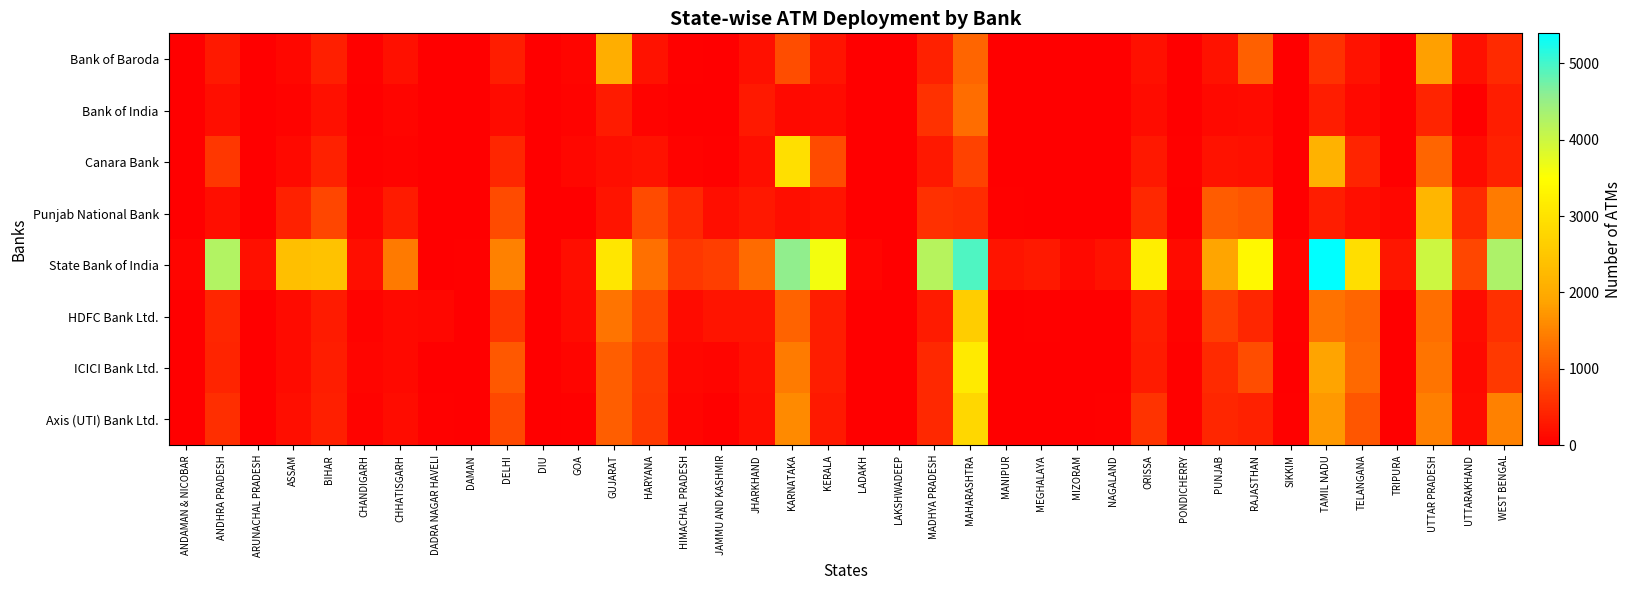

Reading left to right, transcribe all the data shown in this chart.

Bank of Baroda: ANDAMAN & NICOBAR=2	ANDHRA PRADESH=314	ARUNACHAL PRADESH=8	ASSAM=88	BIHAR=376	CHANDIGARH=26	CHHATISGARH=209	DADRA NAGAR HAVELI=19	DAMAN=6	DELHI=353	DIU=1	GOA=72	GUJARAT=2055	HARYANA=213	HIMACHAL PRADESH=42	JAMMU AND KASHMIR=13	JHARKHAND=200	KARNATAKA=891	KERALA=244	LADAKH=0	LAKSHWADEEP=0	MADHYA PRADESH=385	MAHARASHTRA=1179	MANIPUR=17	MEGHALAYA=14	MIZORAM=6	NAGALAND=16	ORISSA=190	PONDICHERRY=11	PUNJAB=219	RAJASTHAN=1114	SIKKIM=5	TAMIL NADU=573	TELANGANA=229	TRIPURA=13	UTTAR PRADESH=1841	UTTARAKHAND=200	WEST BENGAL=487
Bank of India: ANDAMAN & NICOBAR=2	ANDHRA PRADESH=176	ARUNACHAL PRADESH=1	ASSAM=53	BIHAR=199	CHANDIGARH=11	CHHATISGARH=83	DADRA NAGAR HAVELI=1	DAMAN=1	DELHI=141	DIU=0	GOA=57	GUJARAT=330	HARYANA=62	HIMACHAL PRADESH=15	JAMMU AND KASHMIR=6	JHARKHAND=298	KARNATAKA=118	KERALA=142	LADAKH=0	LAKSHWADEEP=0	MADHYA PRADESH=576	MAHARASHTRA=1251	MANIPUR=4	MEGHALAYA=1	MIZORAM=3	NAGALAND=2	ORISSA=153	PONDICHERRY=8	PUNJAB=120	RAJASTHAN=144	SIKKIM=3	TAMIL NADU=356	TELANGANA=120	TRIPURA=9	UTTAR PRADESH=433	UTTARAKHAND=21	WEST BENGAL=347
Canara Bank: ANDAMAN & NICOBAR=15	ANDHRA PRADESH=632	ARUNACHAL PRADESH=9	ASSAM=106	BIHAR=386	CHANDIGARH=31	CHHATISGARH=58	DADRA NAGAR HAVELI=1	DAMAN=2	DELHI=444	DIU=0	GOA=99	GUJARAT=186	HARYANA=231	HIMACHAL PRADESH=45	JAMMU AND KASHMIR=26	JHARKHAND=171	KARNATAKA=2932	KERALA=873	LADAKH=0	LAKSHWADEEP=14	MADHYA PRADESH=286	MAHARASHTRA=760	MANIPUR=6	MEGHALAYA=13	MIZORAM=6	NAGALAND=3	ORISSA=276	PONDICHERRY=27	PUNJAB=225	RAJASTHAN=206	SIKKIM=10	TAMIL NADU=2131	TELANGANA=434	TRIPURA=13	UTTAR PRADESH=1173	UTTARAKHAND=133	WEST BENGAL=397
Punjab National Bank: ANDAMAN & NICOBAR=3	ANDHRA PRADESH=170	ARUNACHAL PRADESH=4	ASSAM=383	BIHAR=806	CHANDIGARH=65	CHHATISGARH=321	DADRA NAGAR HAVELI=3	DAMAN=1	DELHI=881	DIU=0	GOA=18	GUJARAT=240	HARYANA=864	HIMACHAL PRADESH=475	JAMMU AND KASHMIR=170	JHARKHAND=287	KARNATAKA=173	KERALA=238	LADAKH=0	LAKSHWADEEP=0	MADHYA PRADESH=565	MAHARASHTRA=521	MANIPUR=29	MEGHALAYA=19	MIZORAM=10	NAGALAND=4	ORISSA=469	PONDICHERRY=7	PUNJAB=1060	RAJASTHAN=977	SIKKIM=9	TAMIL NADU=349	TELANGANA=187	TRIPURA=92	UTTAR PRADESH=2198	UTTARAKHAND=493	WEST BENGAL=1415
State Bank of India: ANDAMAN & NICOBAR=78	ANDHRA PRADESH=4235	ARUNACHAL PRADESH=201	ASSAM=2380	BIHAR=2409	CHANDIGARH=169	CHHATISGARH=1399	DADRA NAGAR HAVELI=13	DAMAN=22	DELHI=1475	DIU=0	GOA=171	GUJARAT=3069	HARYANA=1296	HIMACHAL PRADESH=633	JAMMU AND KASHMIR=722	JHARKHAND=1228	KARNATAKA=4571	KERALA=3613	LADAKH=65	LAKSHWADEEP=4	MADHYA PRADESH=4211	MAHARASHTRA=4945	MANIPUR=242	MEGHALAYA=296	MIZORAM=106	NAGALAND=227	ORISSA=3207	PONDICHERRY=131	PUNJAB=1897	RAJASTHAN=3382	SIKKIM=68	TAMIL NADU=5393	TELANGANA=2925	TRIPURA=256	UTTAR PRADESH=3988	UTTARAKHAND=813	WEST BENGAL=4282
HDFC Bank Ltd.: ANDAMAN & NICOBAR=4	ANDHRA PRADESH=450	ARUNACHAL PRADESH=5	ASSAM=140	BIHAR=319	CHANDIGARH=61	CHHATISGARH=118	DADRA NAGAR HAVELI=97	DAMAN=0	DELHI=629	DIU=0	GOA=140	GUJARAT=1337	HARYANA=828	HIMACHAL PRADESH=135	JAMMU AND KASHMIR=238	JHARKHAND=236	KARNATAKA=1139	KERALA=355	LADAKH=8	LAKSHWADEEP=0	MADHYA PRADESH=321	MAHARASHTRA=2623	MANIPUR=16	MEGHALAYA=29	MIZORAM=12	NAGALAND=5	ORISSA=344	PONDICHERRY=45	PUNJAB=719	RAJASTHAN=452	SIKKIM=24	TAMIL NADU=1314	TELANGANA=1173	TRIPURA=13	UTTAR PRADESH=1268	UTTARAKHAND=154	WEST BENGAL=561
ICICI Bank Ltd.: ANDAMAN & NICOBAR=4	ANDHRA PRADESH=432	ARUNACHAL PRADESH=6	ASSAM=143	BIHAR=338	CHANDIGARH=81	CHHATISGARH=123	DADRA NAGAR HAVELI=16	DAMAN=9	DELHI=1012	DIU=1	GOA=77	GUJARAT=1075	HARYANA=681	HIMACHAL PRADESH=102	JAMMU AND KASHMIR=67	JHARKHAND=201	KARNATAKA=1427	KERALA=352	LADAKH=10	LAKSHWADEEP=0	MADHYA PRADESH=473	MAHARASHTRA=3128	MANIPUR=13	MEGHALAYA=14	MIZORAM=3	NAGALAND=8	ORISSA=335	PONDICHERRY=38	PUNJAB=491	RAJASTHAN=900	SIKKIM=8	TAMIL NADU=1894	TELANGANA=1215	TRIPURA=10	UTTAR PRADESH=1345	UTTARAKHAND=117	WEST BENGAL=663
Axis (UTI) Bank Ltd.: ANDAMAN & NICOBAR=9	ANDHRA PRADESH=533	ARUNACHAL PRADESH=6	ASSAM=178	BIHAR=371	CHANDIGARH=50	CHHATISGARH=158	DADRA NAGAR HAVELI=32	DAMAN=0	DELHI=828	DIU=0	GOA=34	GUJARAT=1084	HARYANA=669	HIMACHAL PRADESH=71	JAMMU AND KASHMIR=29	JHARKHAND=185	KARNATAKA=1598	KERALA=302	LADAKH=4	LAKSHWADEEP=0	MADHYA PRADESH=480	MAHARASHTRA=2800	MANIPUR=18	MEGHALAYA=18	MIZORAM=9	NAGALAND=22	ORISSA=607	PONDICHERRY=30	PUNJAB=454	RAJASTHAN=384	SIKKIM=27	TAMIL NADU=1762	TELANGANA=998	TRIPURA=19	UTTAR PRADESH=1459	UTTARAKHAND=144	WEST BENGAL=1491